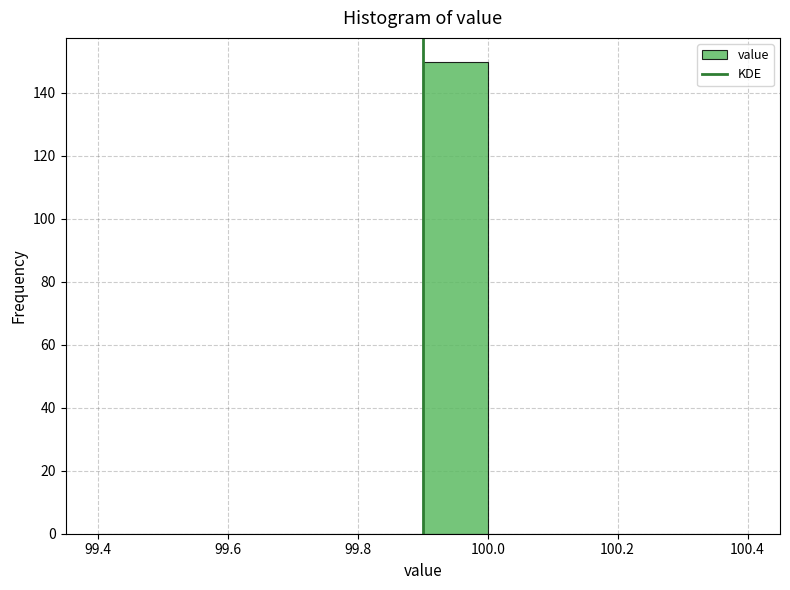

Which range on the x-axis has the tallest bar?

99.9 to 100.0